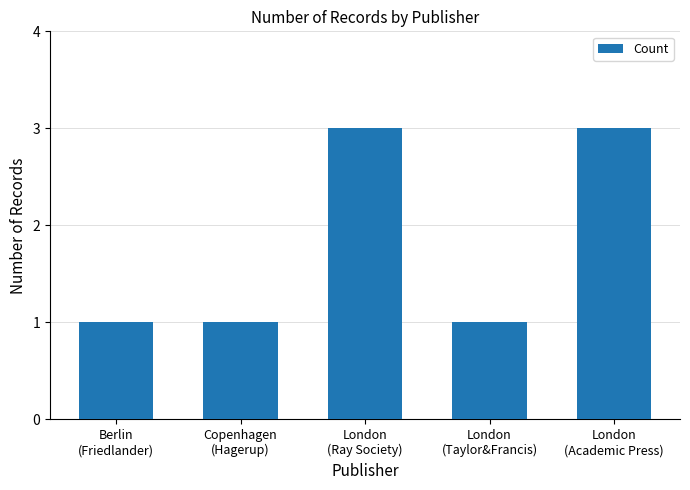

How many bars are there in total?

5